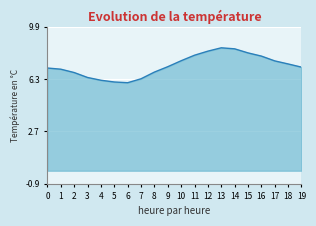

What is the sum of all values?

144.4